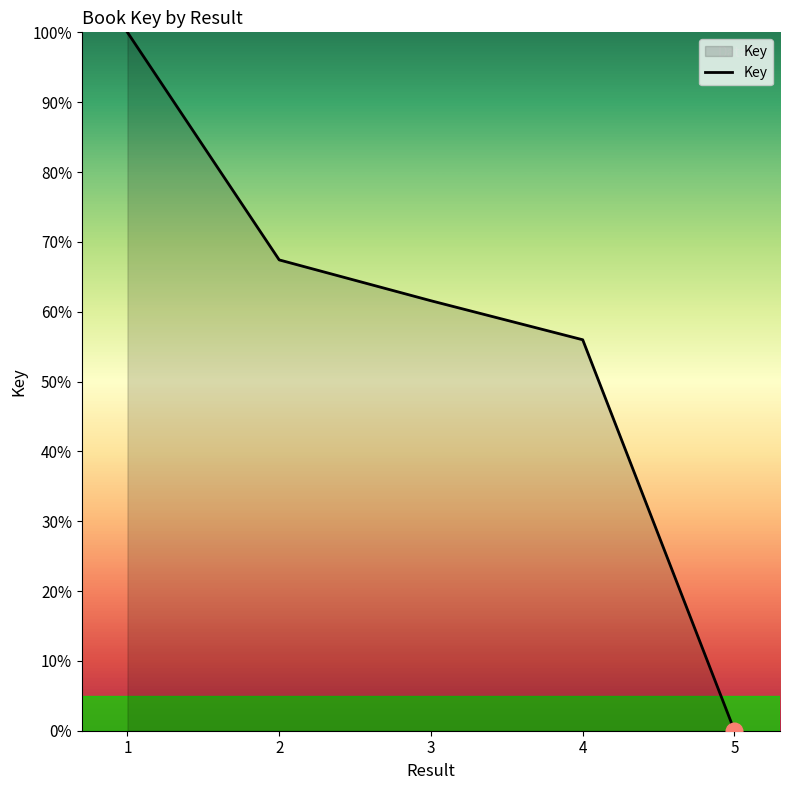

The value at 1 is 142.6. True or false?

False